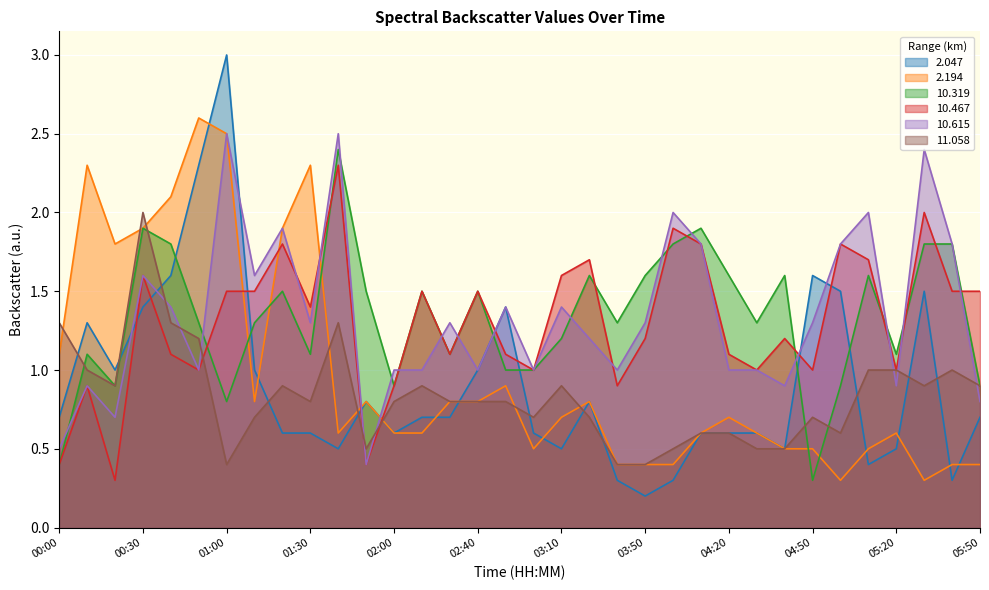

At how many categories does at least one series exceed 1?

32